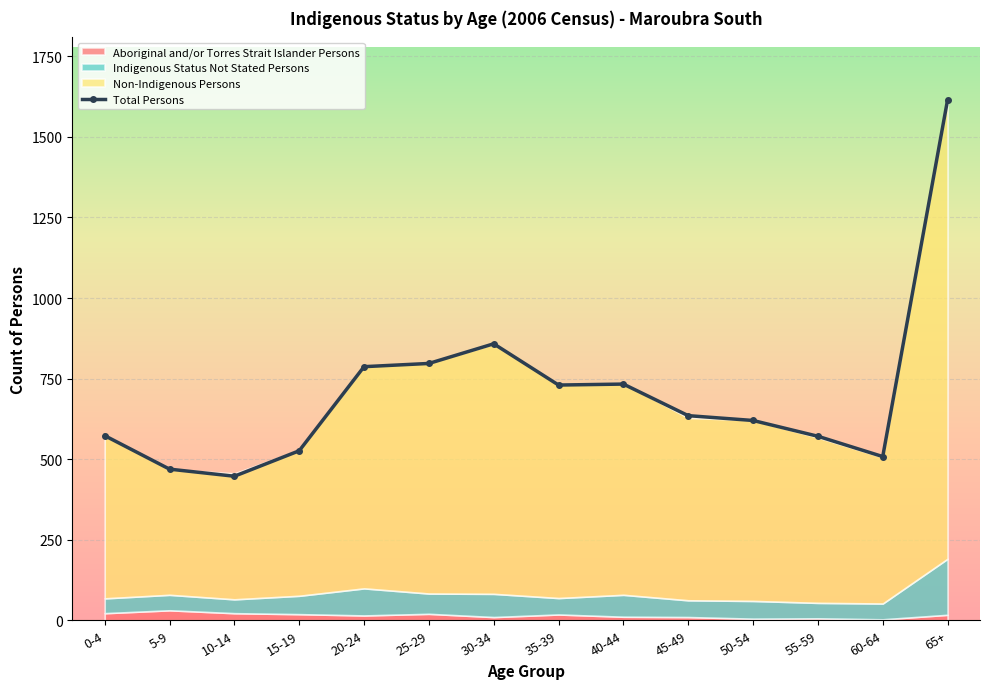

Reading right to left, transcribe all the data shown in this chart.

Non-Indigenous Persons: 1424	454	513	561	566	657	664	775	716	689	452	391	389	507
Aboriginal and/or Torres Strait Islander Persons: 17	3	6	5	10	11	18	10	20	15	19	22	31	22
Indigenous Status Not Stated Persons: 174	49	48	55	52	68	51	72	63	84	57	43	48	46
Total Persons: 1615	508	571	620	635	733	730	858	797	787	526	447	469	573